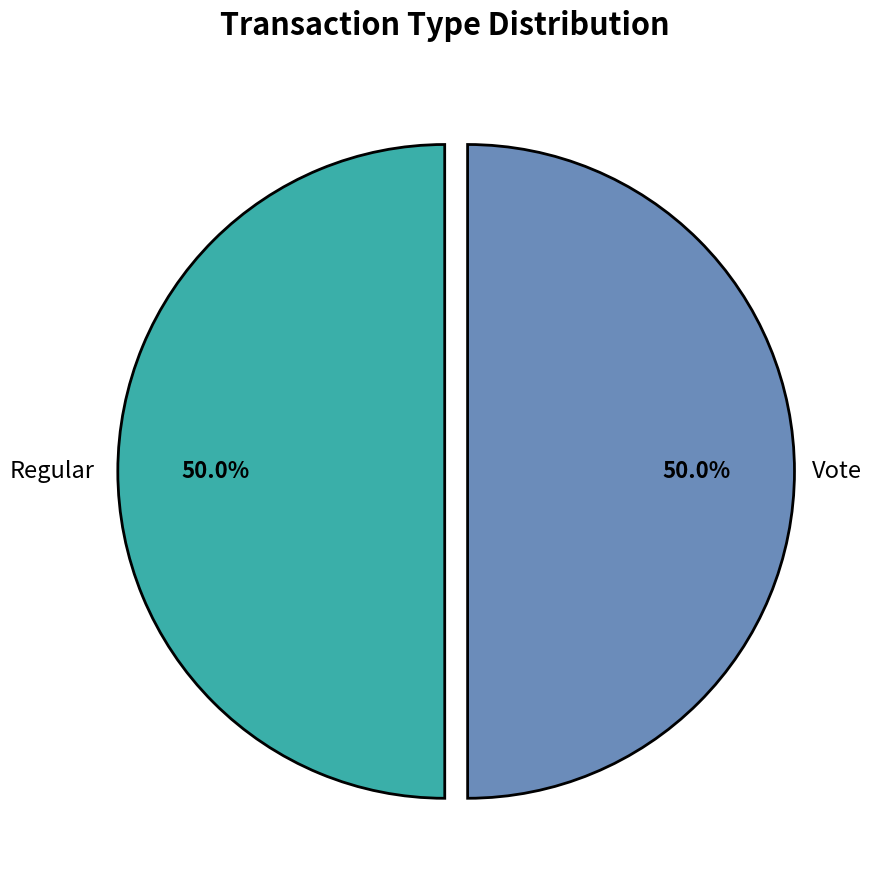

Is it true that Vote is 38% of the pie?

False